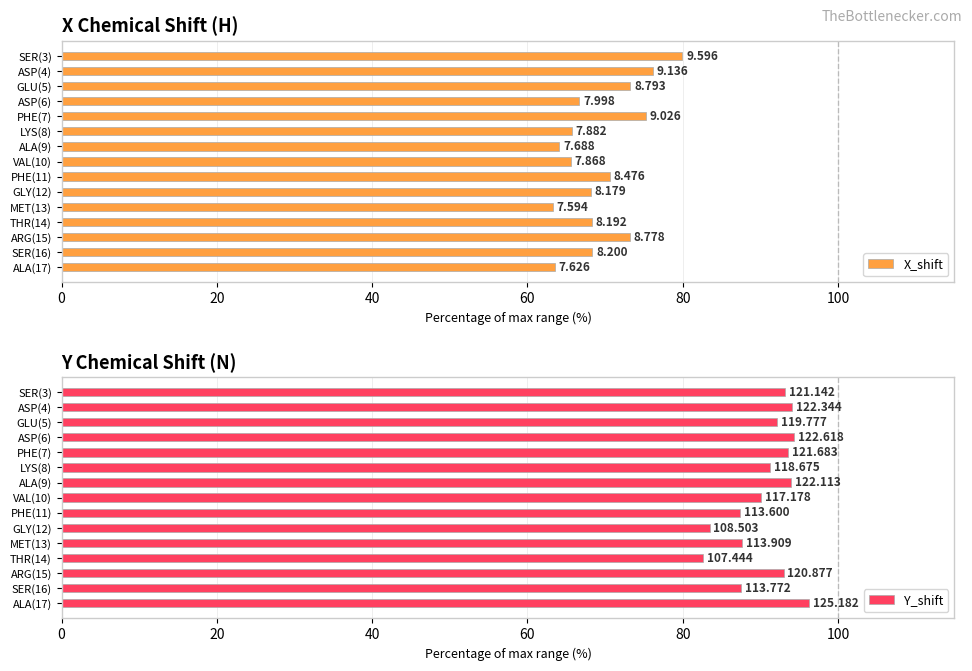

At how many categories does at least one series exceed 71?

15